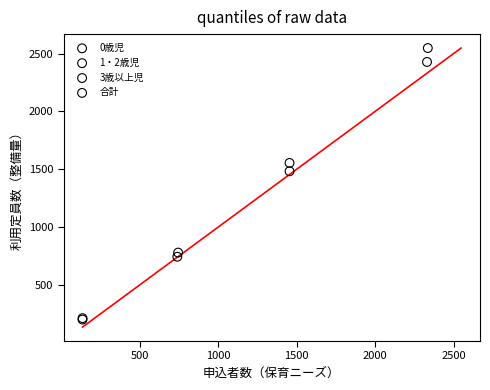

What are all the series names shown in the legend?

0歳児, 1・2歳児, 3歳以上児, 合計